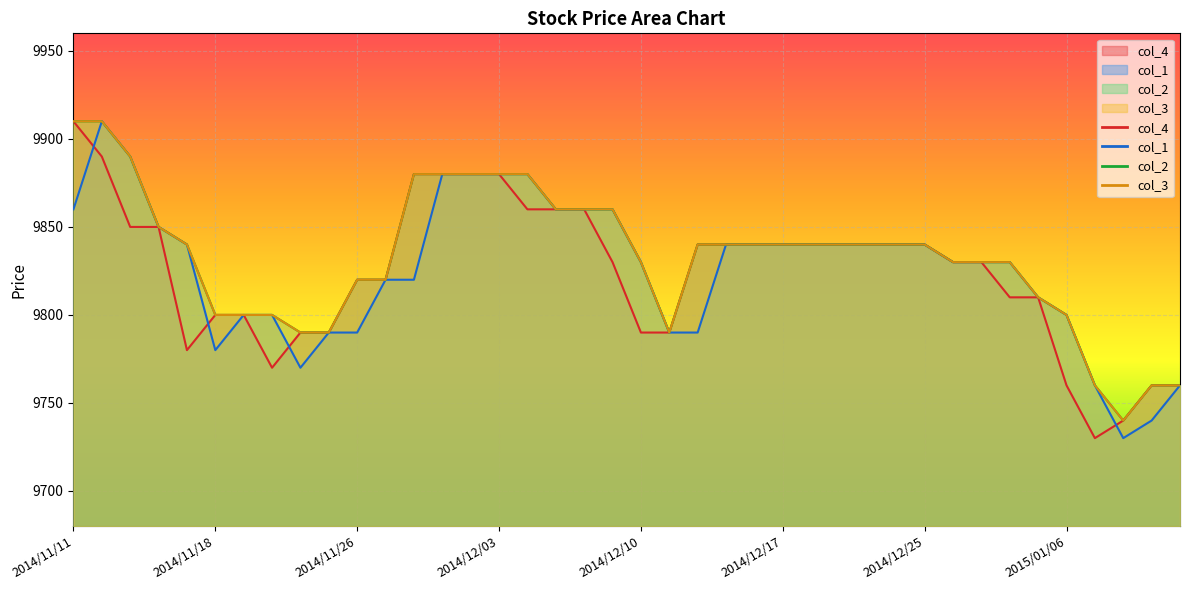

Reading right to left, transcribe all the data shown in this chart.

col_4: 2015/01/13=9760	2015/01/09=9760	2015/01/08=9740	2015/01/07=9730	2015/01/06=9760	2015/01/05=9810	2014/12/30=9810	2014/12/29=9830	2014/12/26=9830	2014/12/25=9840	2014/12/24=9840	2014/12/22=9840	2014/12/19=9840	2014/12/18=9840	2014/12/17=9840	2014/12/16=9840	2014/12/15=9840	2014/12/12=9840	2014/12/11=9790	2014/12/10=9790	2014/12/09=9830	2014/12/08=9860	2014/12/05=9860	2014/12/04=9860	2014/12/03=9880	2014/12/02=9880	2014/12/01=9880	2014/11/28=9880	2014/11/27=9820	2014/11/26=9820	2014/11/25=9790	2014/11/21=9790	2014/11/20=9770	2014/11/19=9800	2014/11/18=9800	2014/11/17=9780	2014/11/14=9850	2014/11/13=9850	2014/11/12=9890	2014/11/11=9910
col_1: 2015/01/13=9760	2015/01/09=9740	2015/01/08=9730	2015/01/07=9760	2015/01/06=9800	2015/01/05=9810	2014/12/30=9830	2014/12/29=9830	2014/12/26=9830	2014/12/25=9840	2014/12/24=9840	2014/12/22=9840	2014/12/19=9840	2014/12/18=9840	2014/12/17=9840	2014/12/16=9840	2014/12/15=9840	2014/12/12=9790	2014/12/11=9790	2014/12/10=9830	2014/12/09=9860	2014/12/08=9860	2014/12/05=9860	2014/12/04=9880	2014/12/03=9880	2014/12/02=9880	2014/12/01=9880	2014/11/28=9820	2014/11/27=9820	2014/11/26=9790	2014/11/25=9790	2014/11/21=9770	2014/11/20=9800	2014/11/19=9800	2014/11/18=9780	2014/11/17=9840	2014/11/14=9850	2014/11/13=9890	2014/11/12=9910	2014/11/11=9860
col_2: 2015/01/13=9760	2015/01/09=9760	2015/01/08=9740	2015/01/07=9760	2015/01/06=9800	2015/01/05=9810	2014/12/30=9830	2014/12/29=9830	2014/12/26=9830	2014/12/25=9840	2014/12/24=9840	2014/12/22=9840	2014/12/19=9840	2014/12/18=9840	2014/12/17=9840	2014/12/16=9840	2014/12/15=9840	2014/12/12=9840	2014/12/11=9790	2014/12/10=9830	2014/12/09=9860	2014/12/08=9860	2014/12/05=9860	2014/12/04=9880	2014/12/03=9880	2014/12/02=9880	2014/12/01=9880	2014/11/28=9880	2014/11/27=9820	2014/11/26=9820	2014/11/25=9790	2014/11/21=9790	2014/11/20=9800	2014/11/19=9800	2014/11/18=9800	2014/11/17=9840	2014/11/14=9850	2014/11/13=9890	2014/11/12=9910	2014/11/11=9910
col_3: 2015/01/13=9760	2015/01/09=9760	2015/01/08=9740	2015/01/07=9760	2015/01/06=9800	2015/01/05=9810	2014/12/30=9830	2014/12/29=9830	2014/12/26=9830	2014/12/25=9840	2014/12/24=9840	2014/12/22=9840	2014/12/19=9840	2014/12/18=9840	2014/12/17=9840	2014/12/16=9840	2014/12/15=9840	2014/12/12=9840	2014/12/11=9790	2014/12/10=9830	2014/12/09=9860	2014/12/08=9860	2014/12/05=9860	2014/12/04=9880	2014/12/03=9880	2014/12/02=9880	2014/12/01=9880	2014/11/28=9880	2014/11/27=9820	2014/11/26=9820	2014/11/25=9790	2014/11/21=9790	2014/11/20=9800	2014/11/19=9800	2014/11/18=9800	2014/11/17=9840	2014/11/14=9850	2014/11/13=9890	2014/11/12=9910	2014/11/11=9910